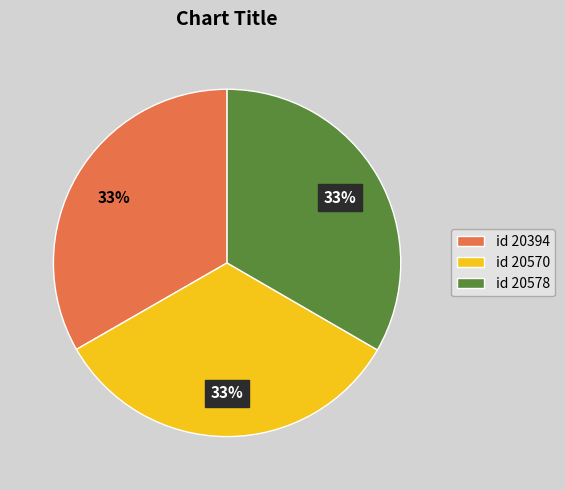

Is it true that id 20570 is 33% of the pie?

True